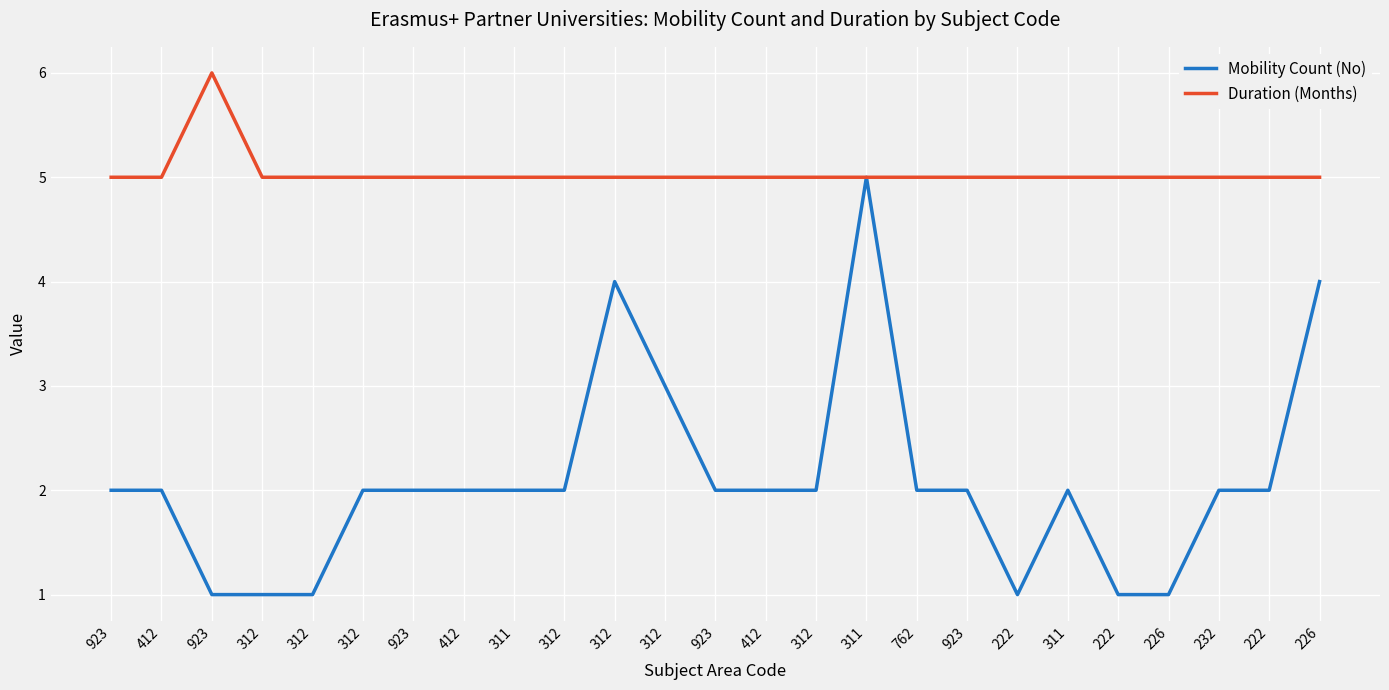

What is the greatest value displayed?

6